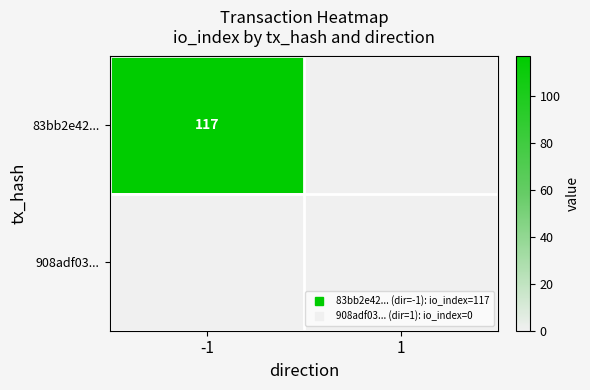

List the series in order of their overall mean, lowest first.

908adf03..., 83bb2e42...